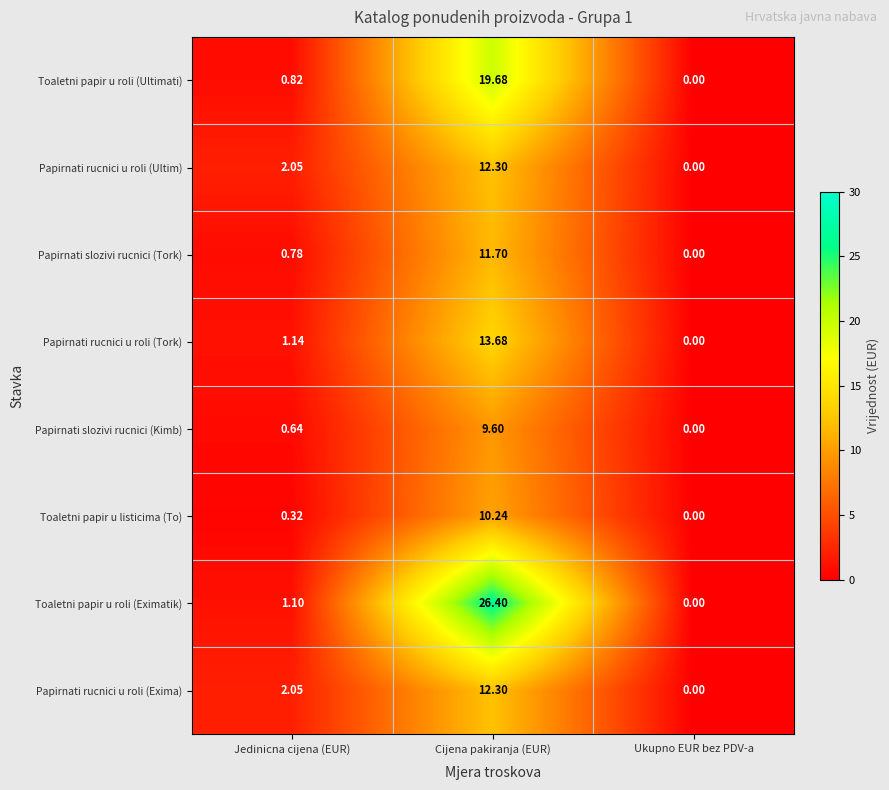

What is the difference between the highest and lowest values at Jedinicna cijena (EUR)?

1.7